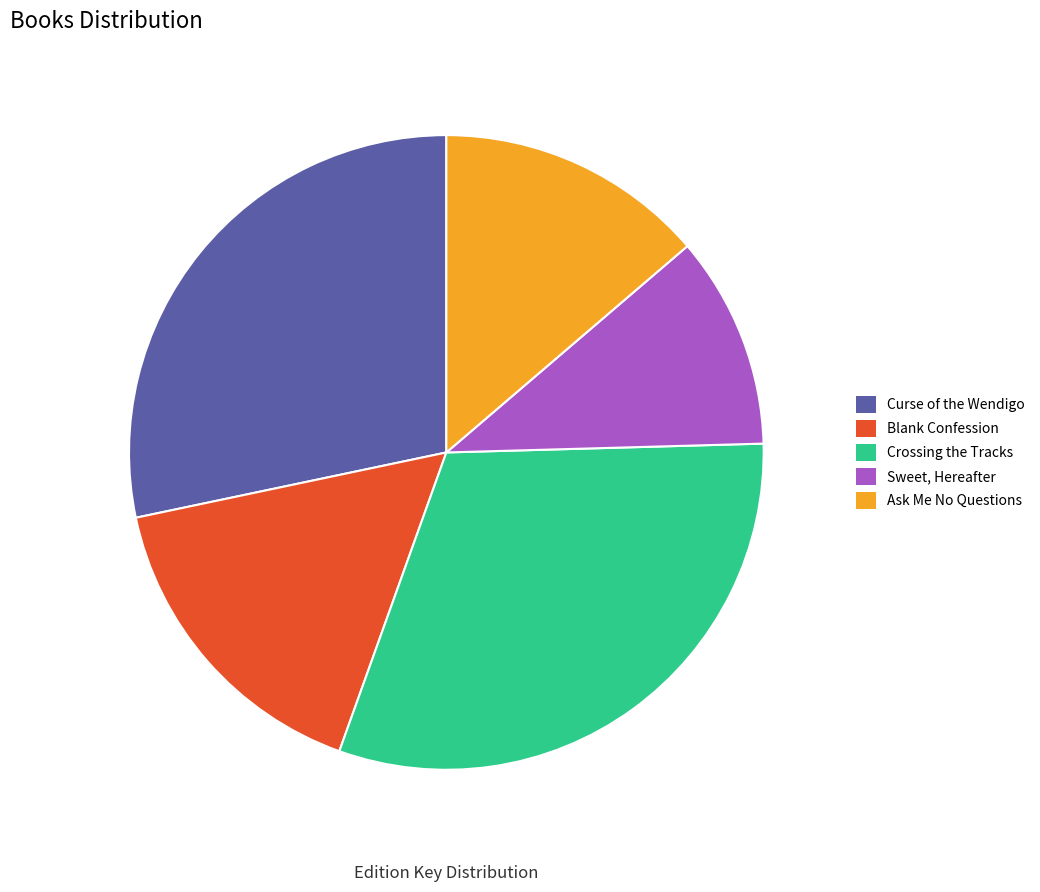

Combined, do Crossing the Tracks and Ask Me No Questions account for over 50%?

No